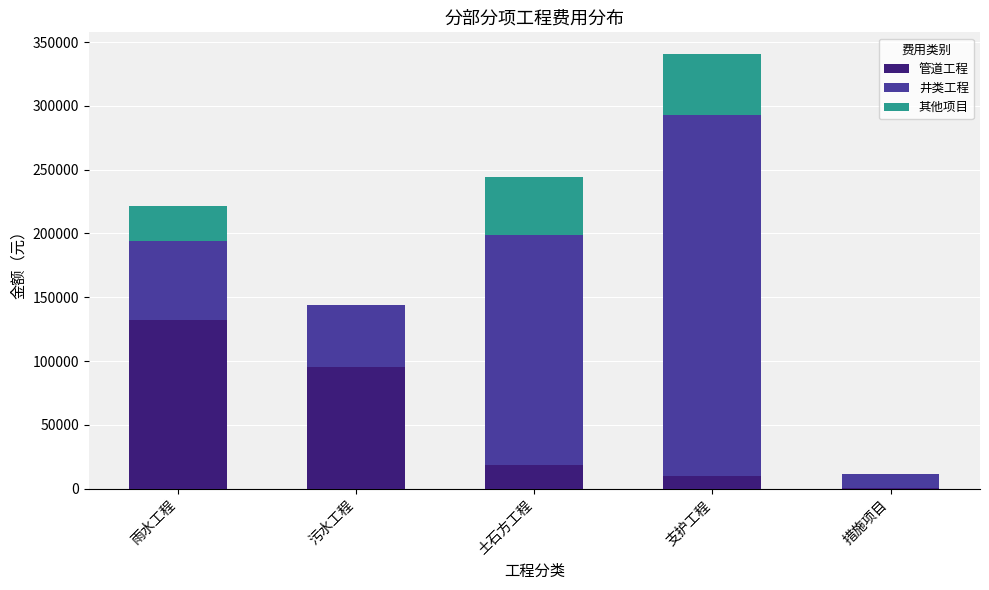

At which label is 管道工程 closest to 66192?

污水工程